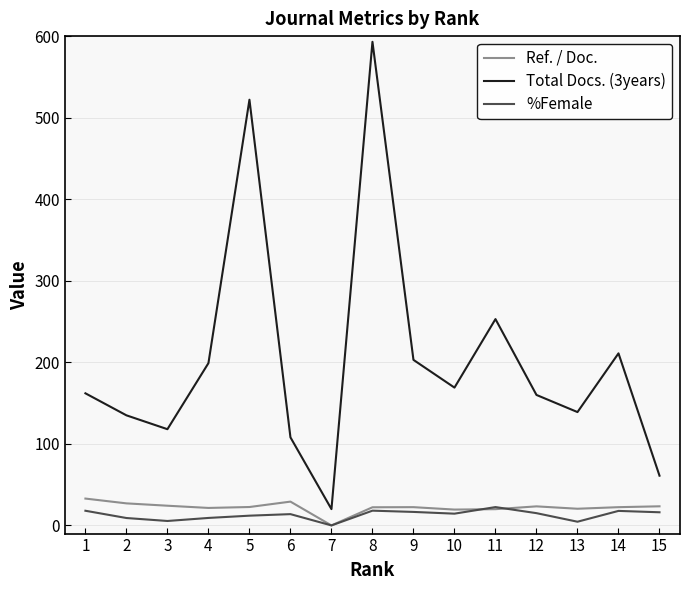

Which series has the largest range (max minus min)?

Total Docs. (3years)